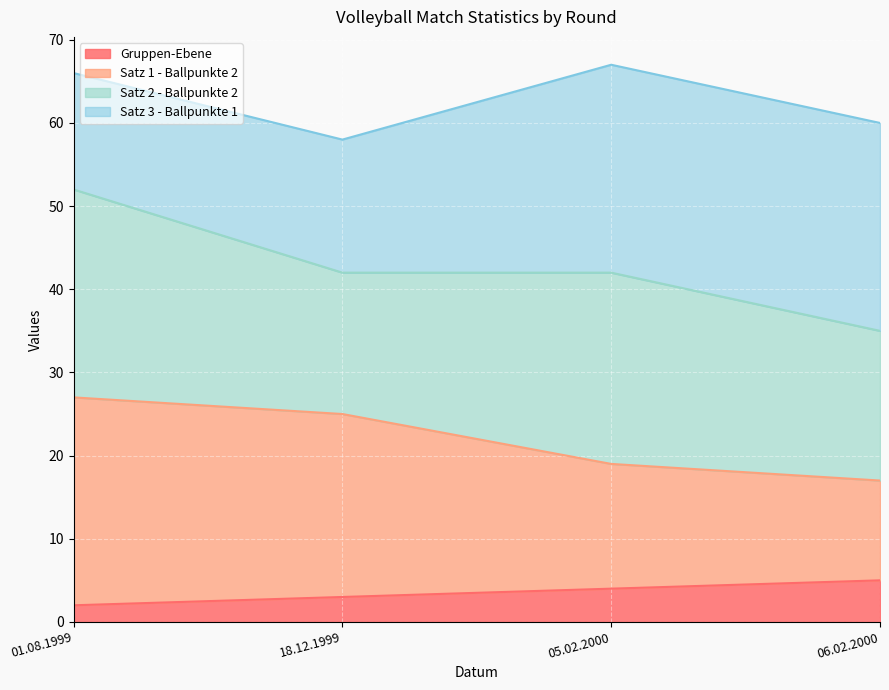

Between 05.02.2000 and 18.12.1999, which is larger?

05.02.2000